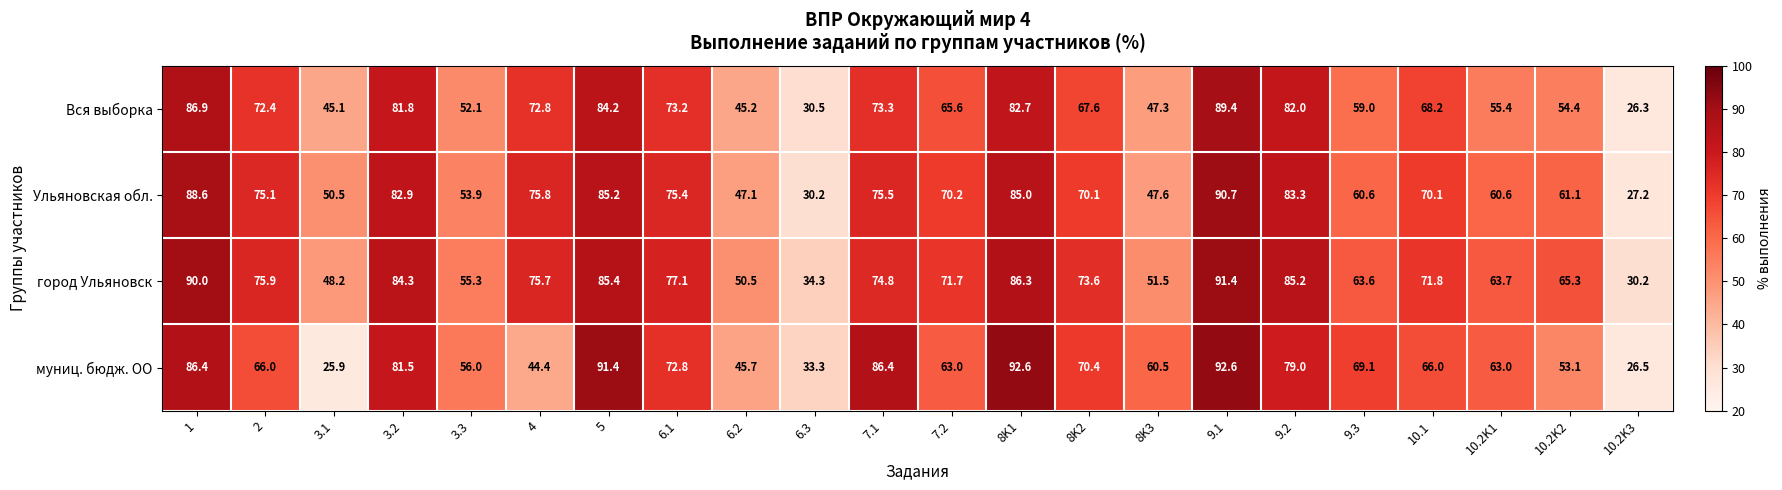

What is the total value across all series at 3.1?

169.7